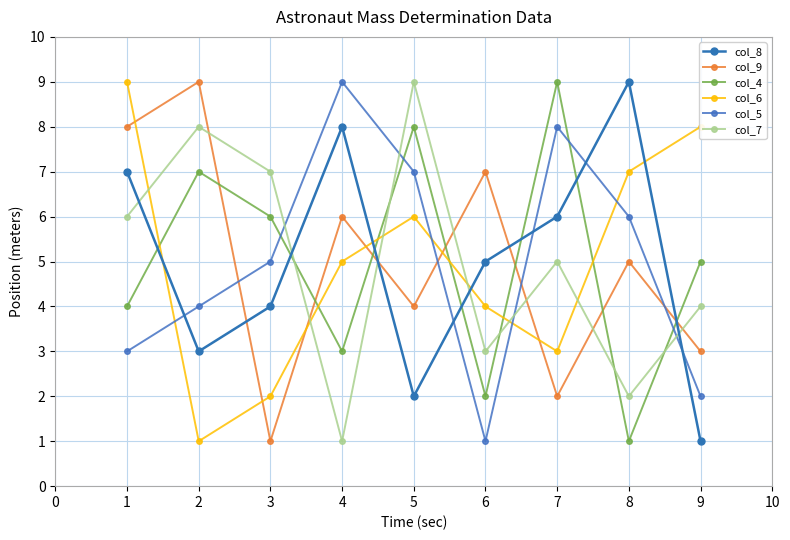

What are all the series names shown in the legend?

col_8, col_9, col_4, col_6, col_5, col_7